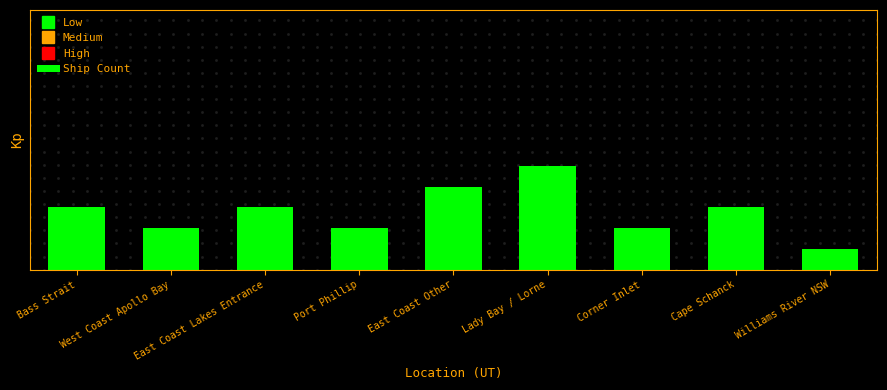

What is the label of the 2nd bar from the left?

West Coast Apollo Bay